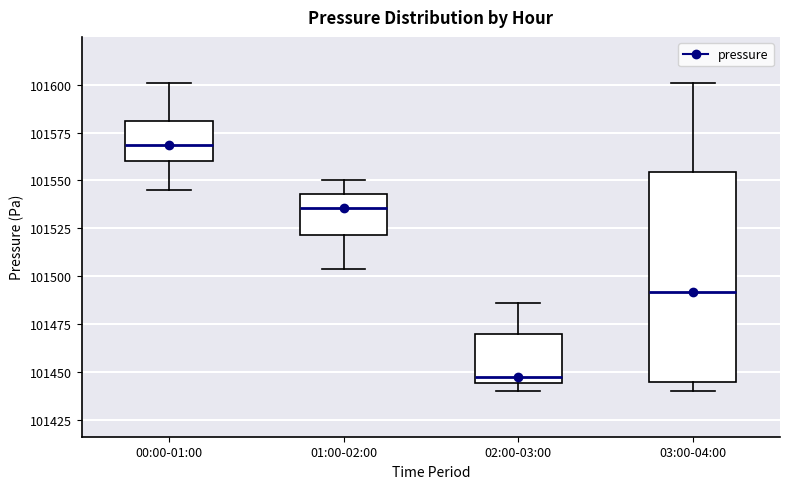

Reading left to right, transcribe this box plot: for each box, give where its median line is, the range the box spans, and where its two whiskers end, as read against the y-axis. The values are not printed on the chart, so give them approximately, as read against the axis.

00:00-01:00: median 101570, box 101560 to 101580, whiskers 101545 to 101600
01:00-02:00: median 101535, box 101520 to 101545, whiskers 101505 to 101550
02:00-03:00: median 101445 (just above the box's lower edge), box 101445 to 101470, whiskers 101440 to 101485
03:00-04:00: median 101490, box 101445 to 101555, whiskers 101440 to 101600